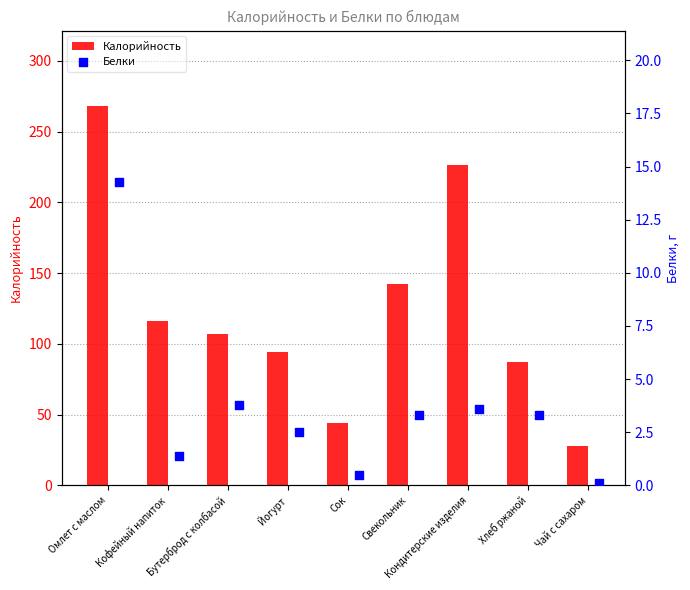

Which series has the largest total across all categories?

Калорийность